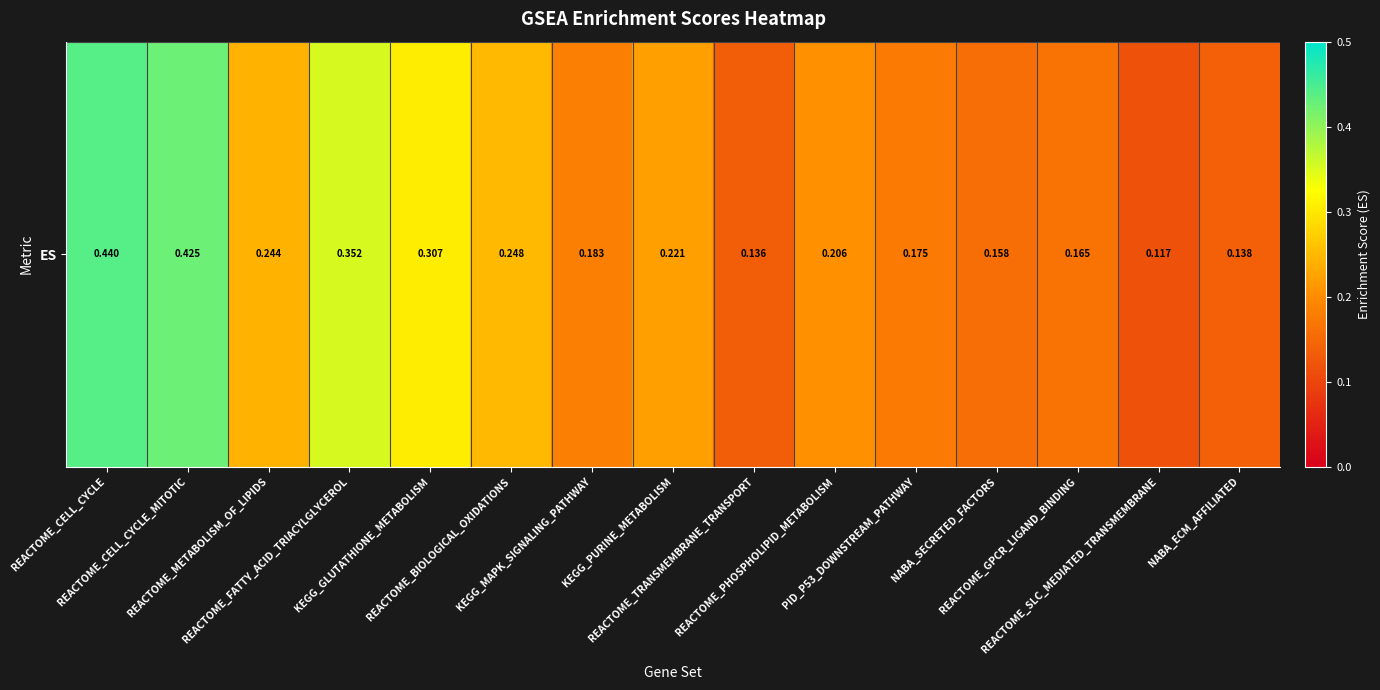

Which category has the lowest value across all series?

REACTOME_SLC_MEDIATED_TRANSMEMBRANE